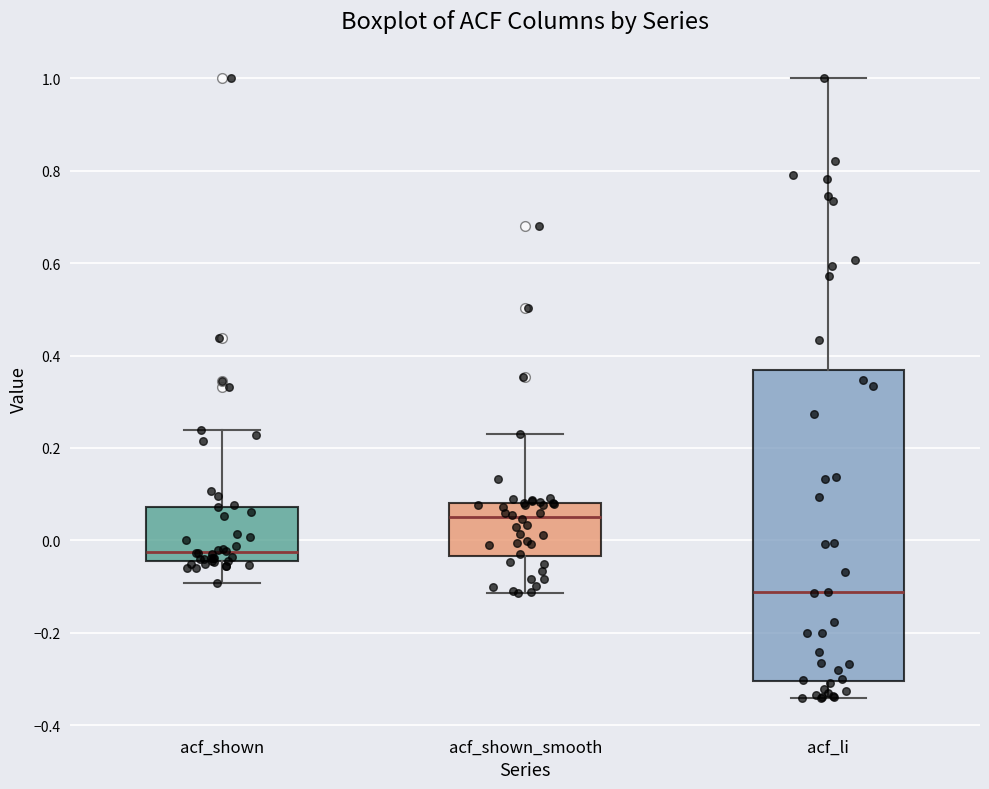

Which box's median line is the highest?

acf_shown_smooth